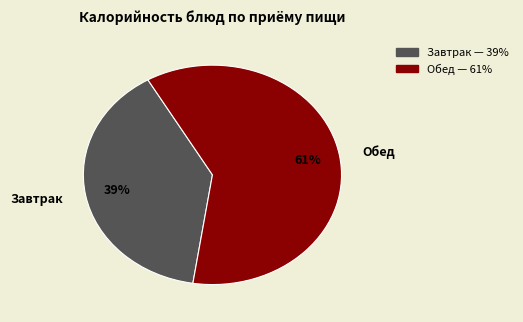

Is the sum of Обед and Завтрак greater than half?

Yes